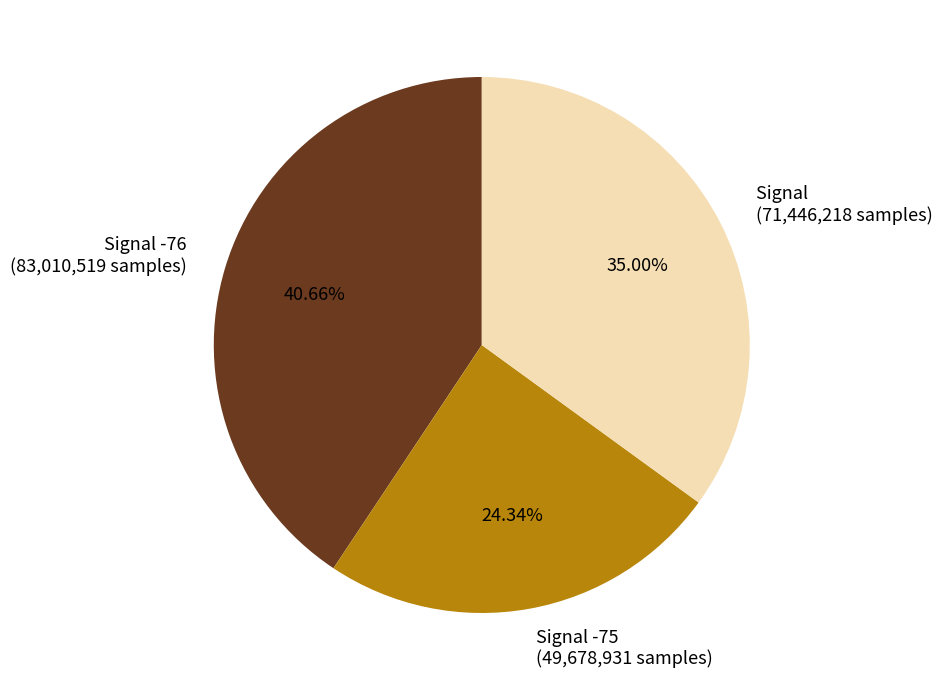

Is there a majority slice in this chart?

No